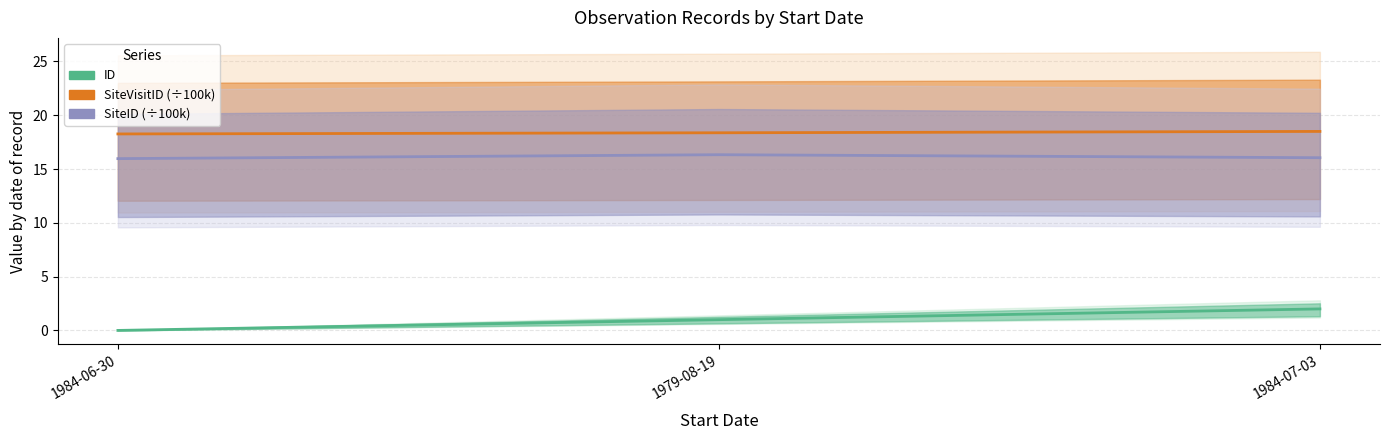

Which has a higher value, 1984-07-03 or 1979-08-19?

1984-07-03